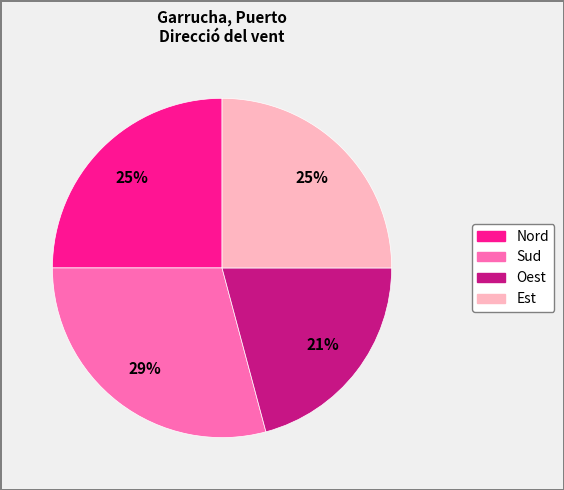

To the nearest percent, what is the difference between the largest and smallest slice percentages?

8%